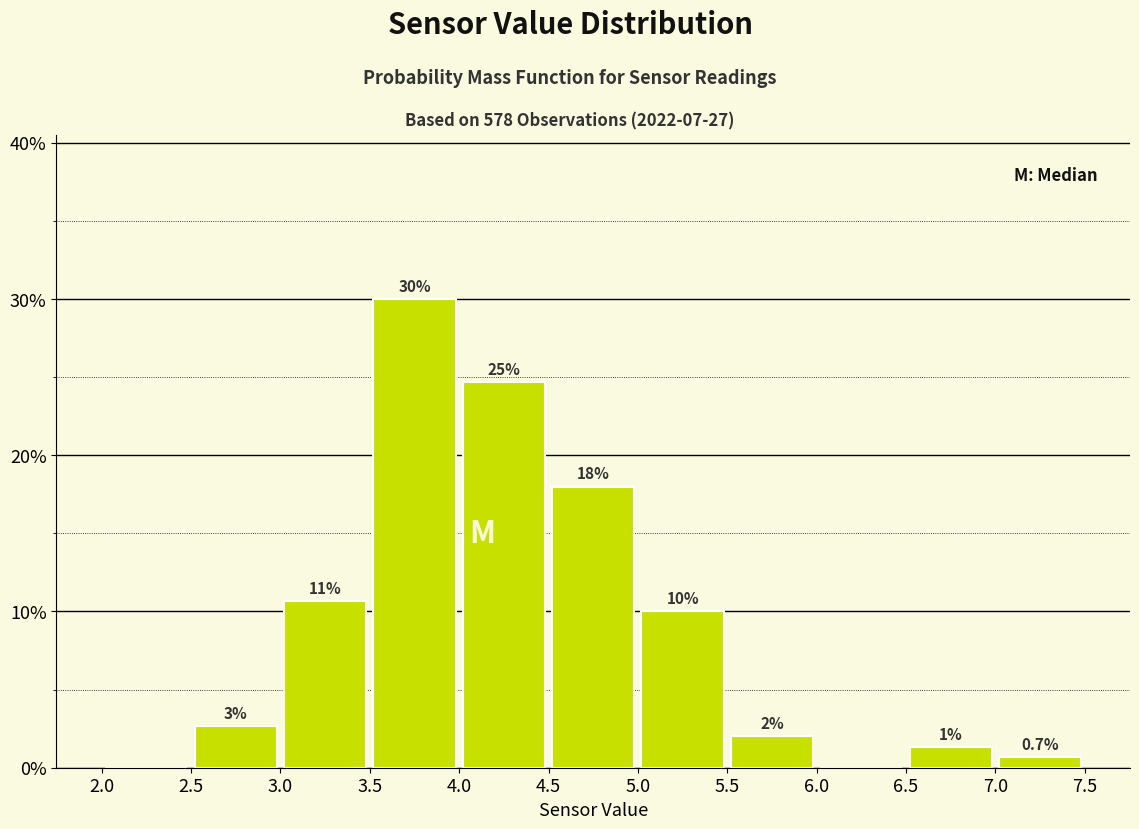

Over which range of the x-axis is the bar tallest?

3.5 to 4.0